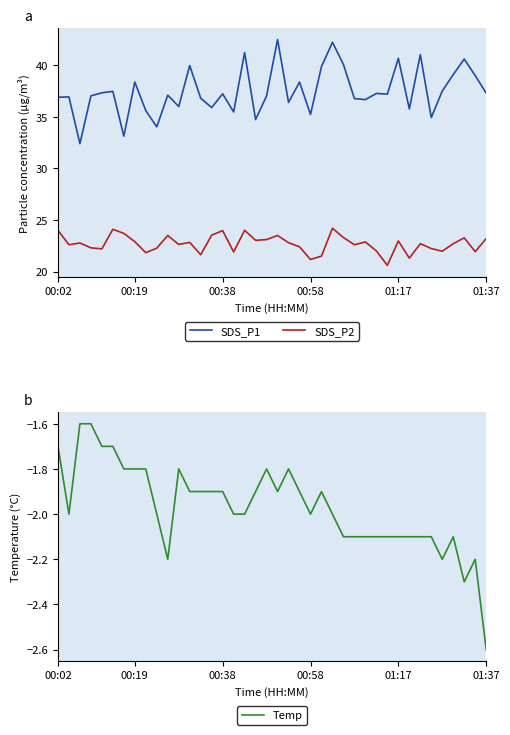

What is the sum of all SDS_P2 values?

908.0